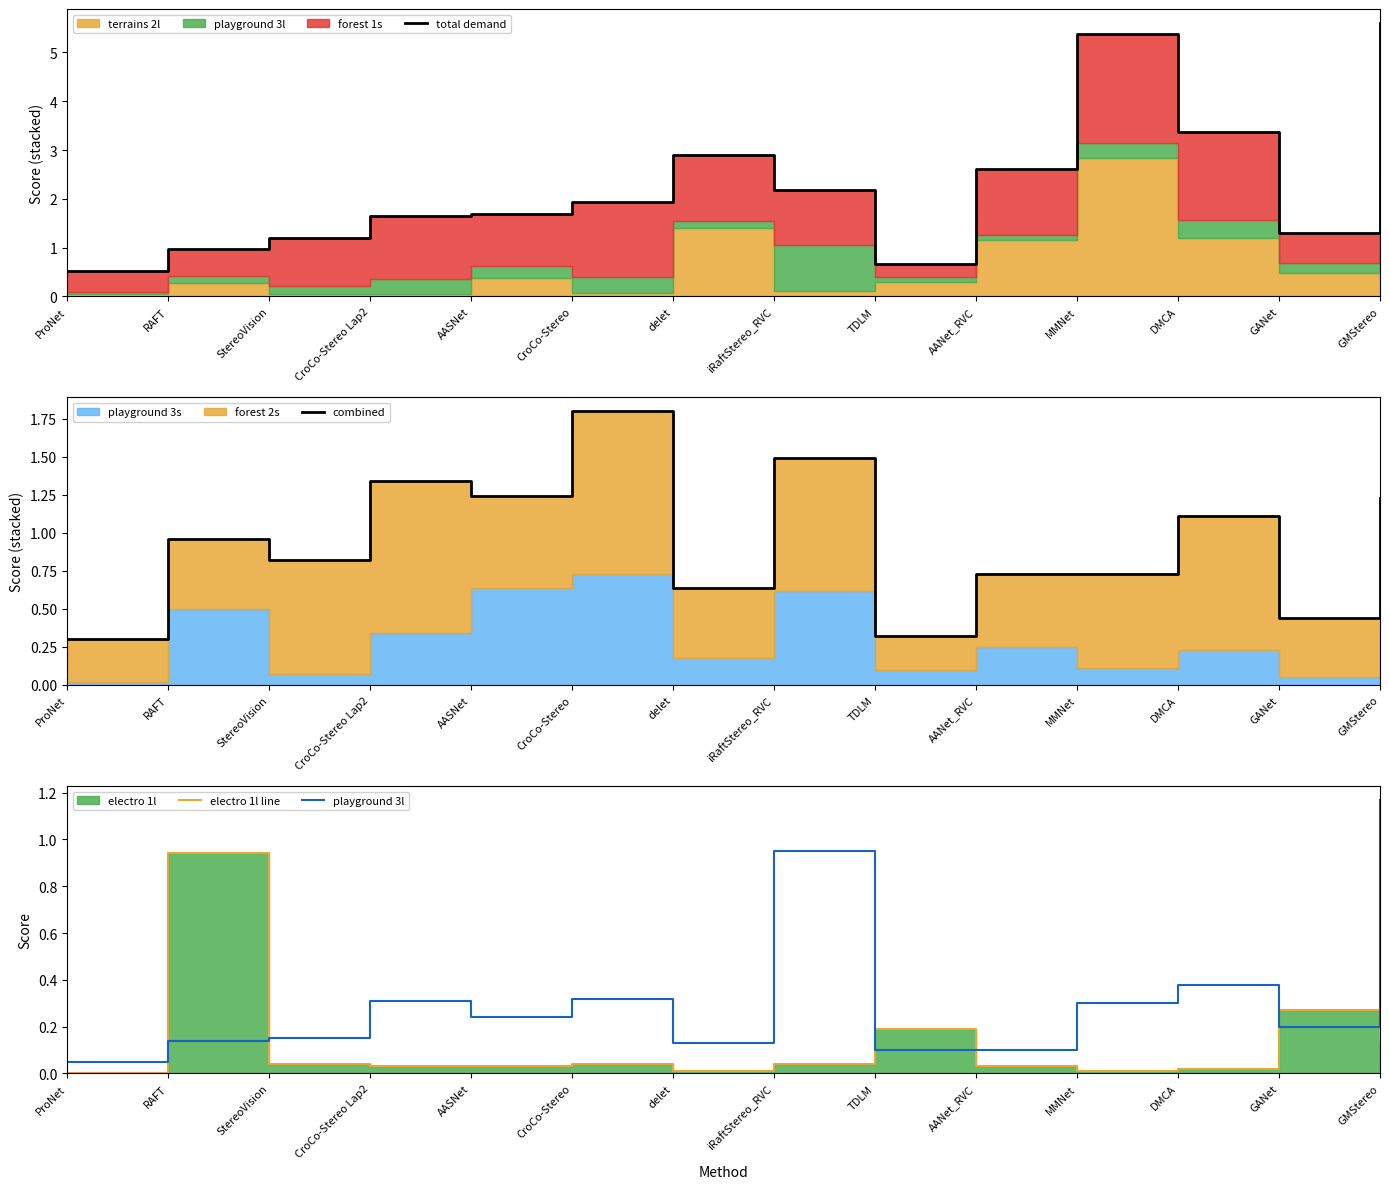

Between AASNet and delet, which series saw the biggest shift?

total demand